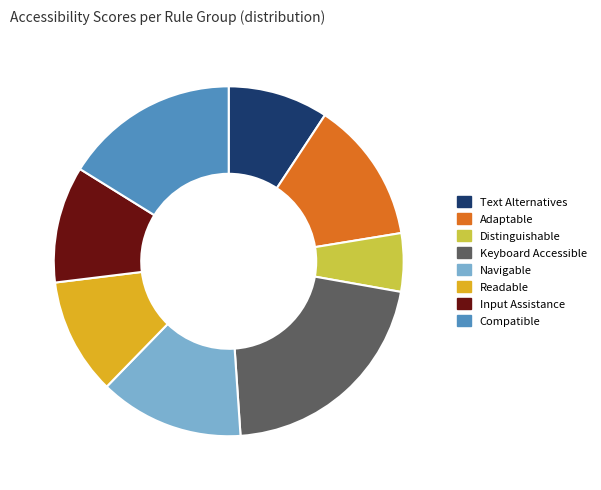

What is the ratio of the value at Distinguishable to the value at Text Alternatives?

0.6